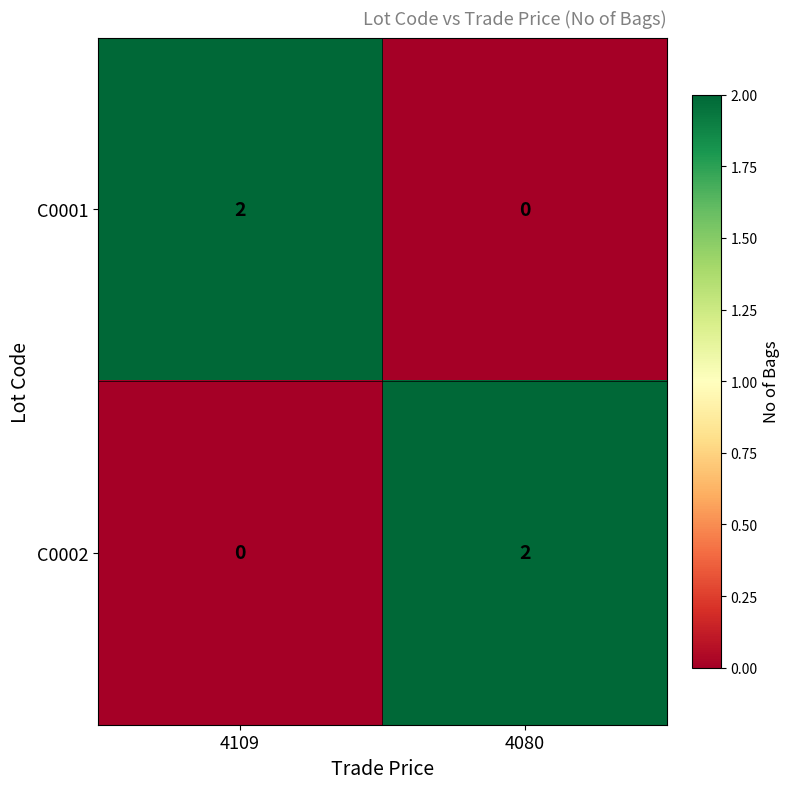

Which category has the highest value in the C0001 series?

4109